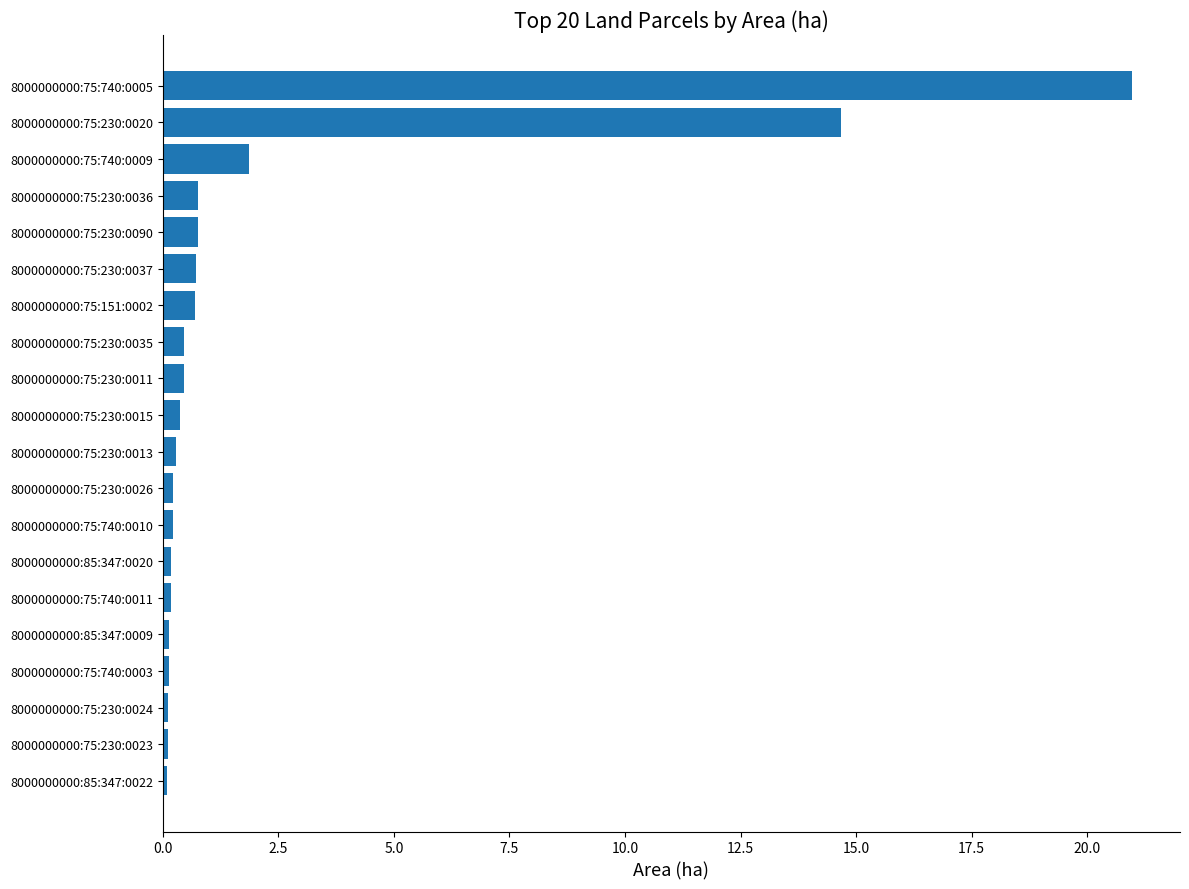

Read the value at 8000000000:75:230:0036.

0.8